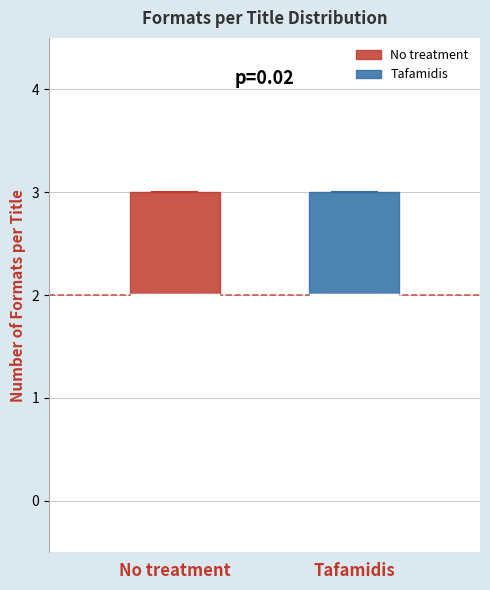

Where is the upper edge of the box for No treatment on the y-axis? The values are not printed on the chart, so give them approximately, as read against the axis.

3